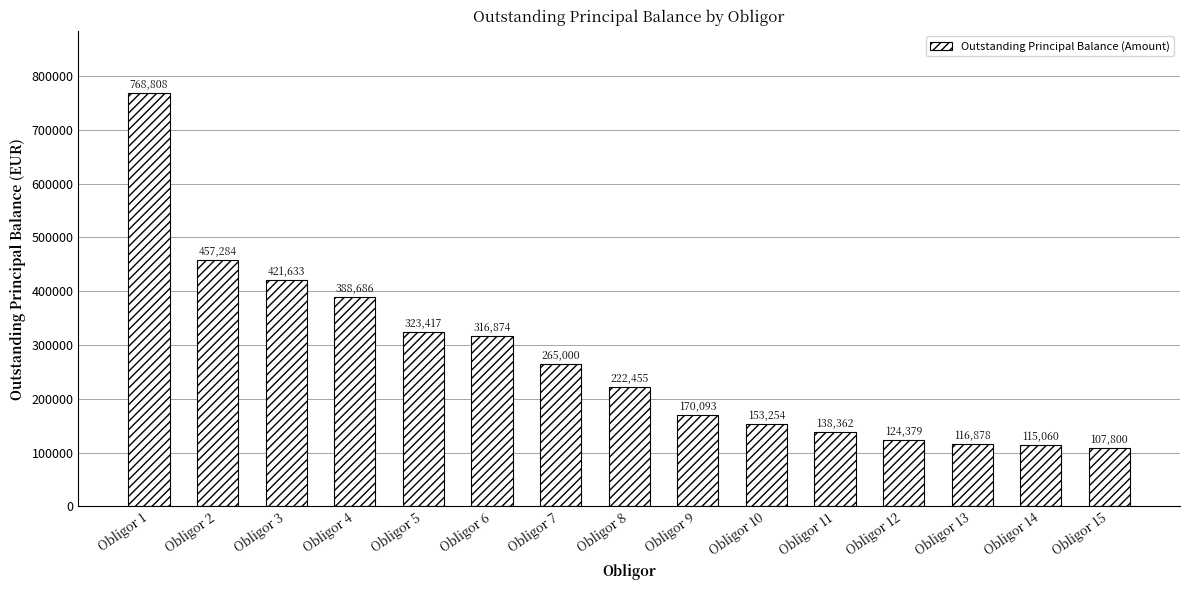

At which category does the chart reach its minimum across all series?

Obligor 15